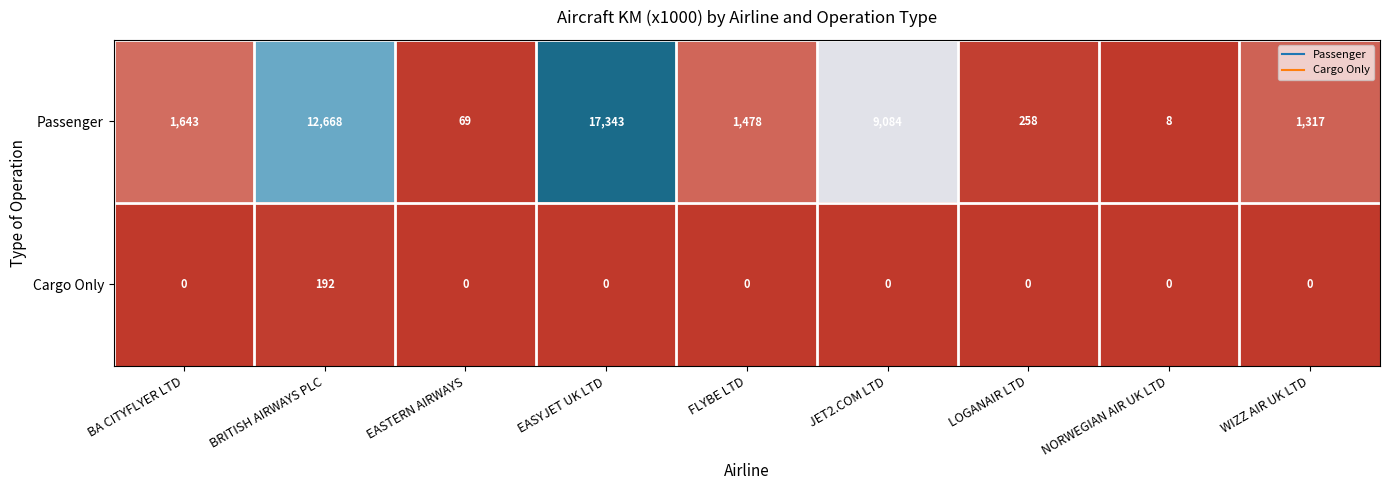

Reading right to left, list all the values displayed in this chart.

Passenger: 1317	8	258	9084	1478	17343	69	12668	1643
Cargo Only: 0	0	0	0	0	0	0	192	0